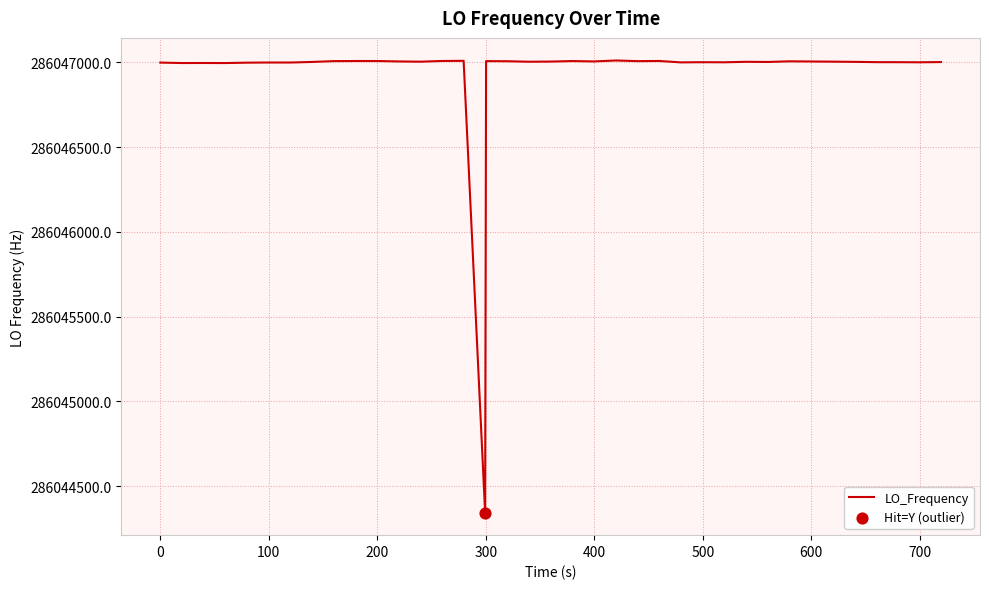

What is the difference between the maximum and minimum values?

2666.1